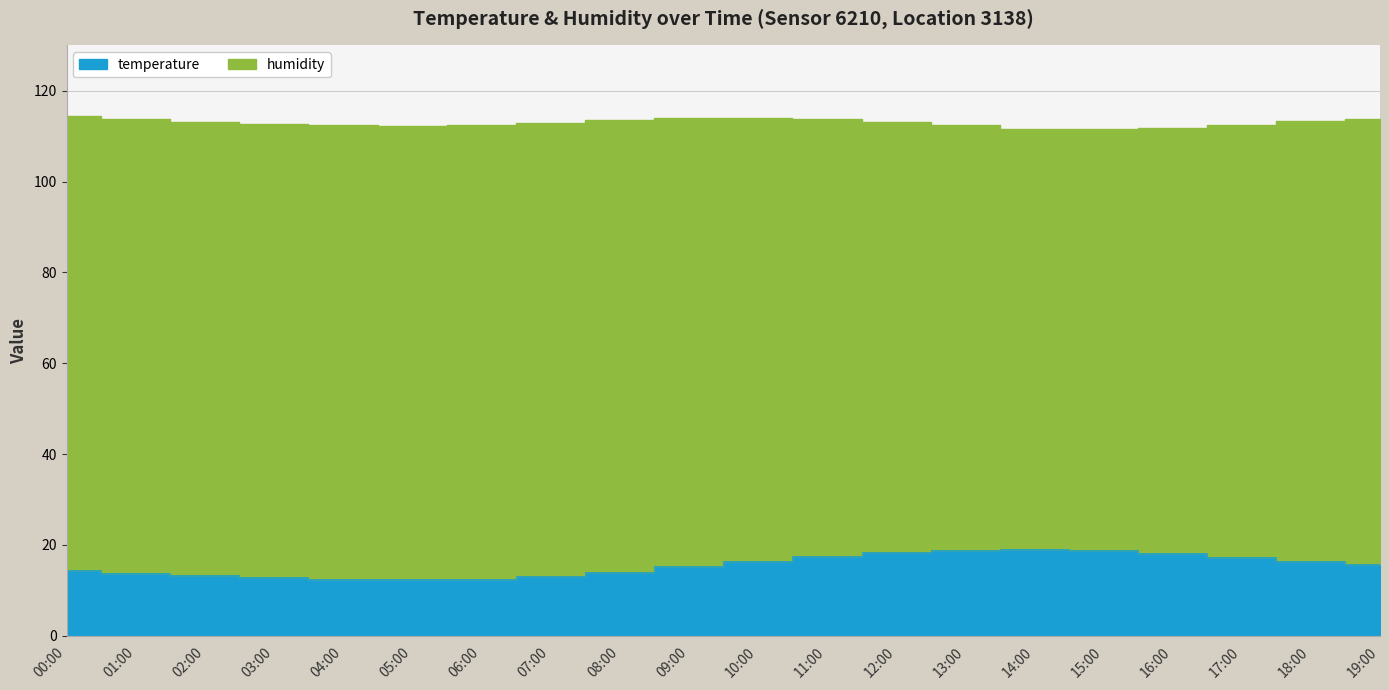

The chart shows a value of 21.6 at 08:00. True or false?

False